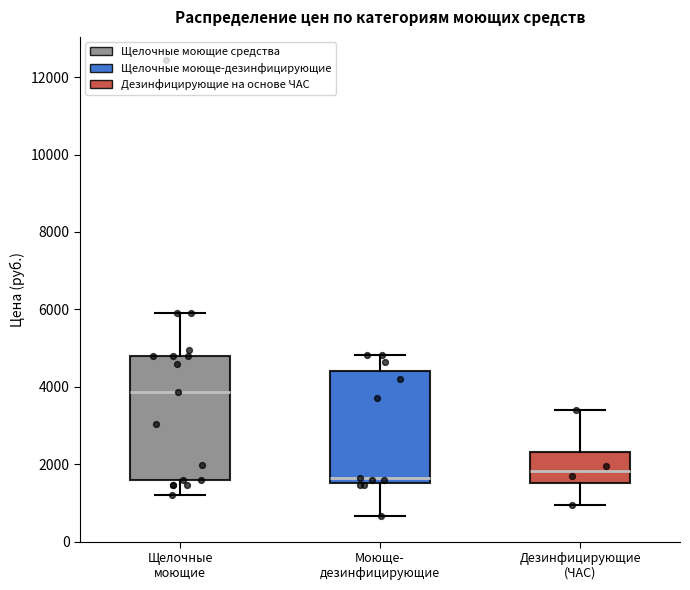

Reading left to right, read every box against the y-axis: the position of its median line, the range the box covers, and the ends of its whiskers. The values are not printed on the chart, so give them approximately, as read against the axis.

Щелочные моющие: median 3800, box 1600 to 4800, whiskers 1200 to 6000
Моюще- дезинфицирующие: median 1600 (just above the box's lower edge), box 1600 to 4400, whiskers 600 to 4800
Дезинфицирующие (ЧАС): median 1800, box 1600 to 2400, whiskers 1000 to 3400